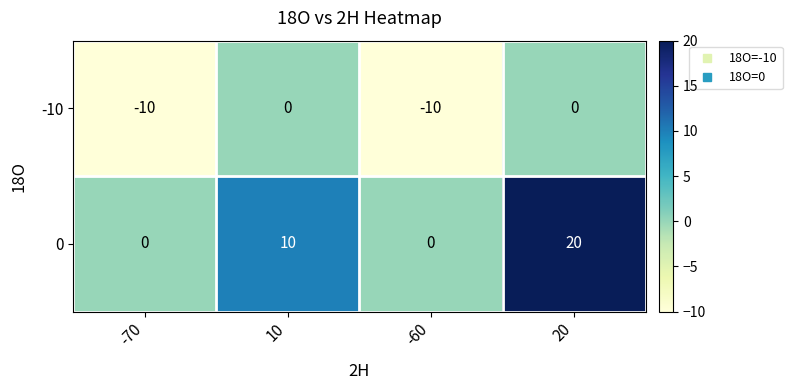

Between 10 and 20, which series saw the biggest shift?

0